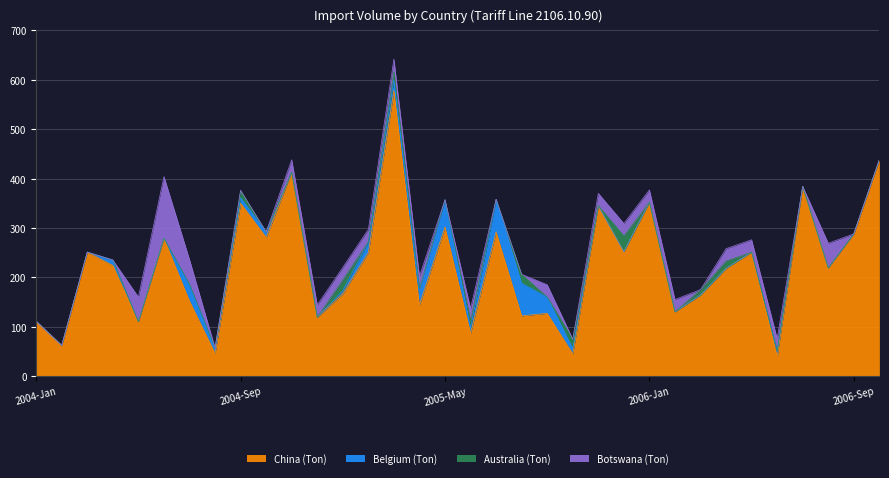

Reading left to right, extract all data points from this chart.

China (Ton): 111	62	251	224	110	279	152	46	350	281	413	119	167	250	578	144	302	87	292	122	127	45	345	252	352	130	164	218	251	40	384	219	288	438
Belgium (Ton): 0	0	0	11	0	0	33	11	11	11	0	0	6	22	22	33	55	11	66	66	33	11	0	0	0	0	0	0	0	11	0	0	0	0
Australia (Ton): 0	0	0	0	0	0	1	0	15	0	0	0	22	0	17	0	0	14	0	18	0	19	0	32	0	0	11	15	0	0	0	0	0	0
Botswana (Ton): 0	0	0	0	50	125	50	0	0	0	25	25	25	25	25	25	0	25	0	0	25	0	25	25	25	25	0	25	25	25	0	50	0	0